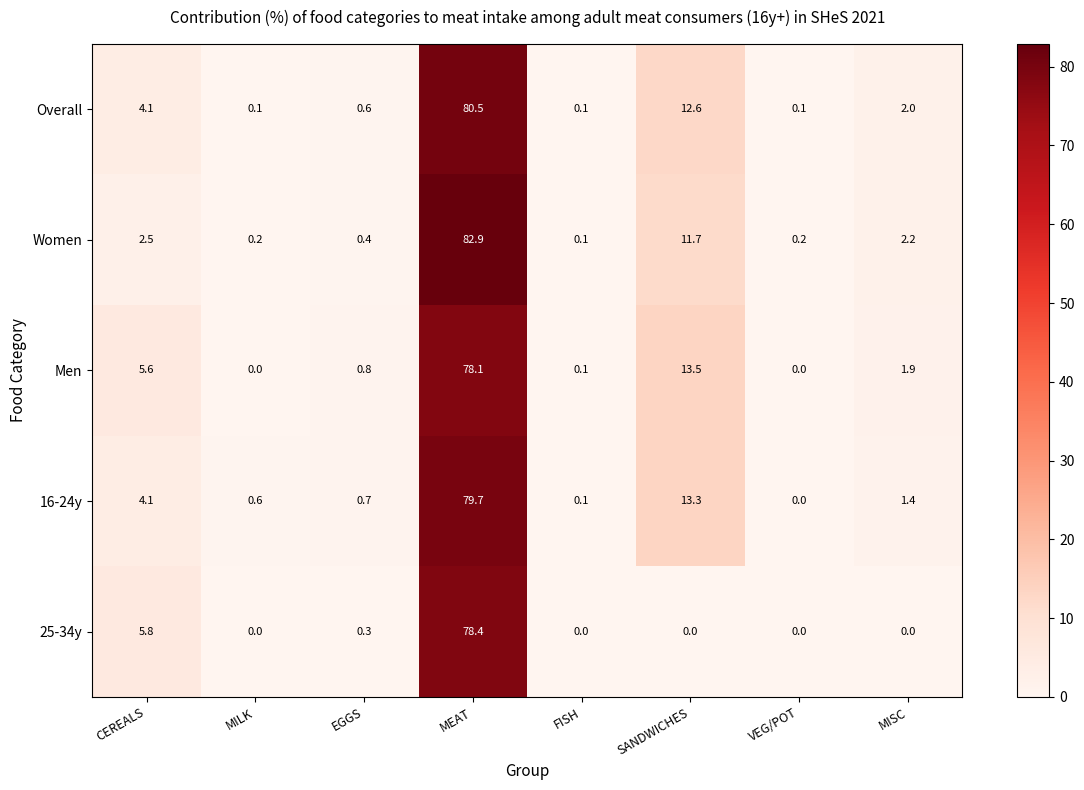

Which series changed the most between CEREALS and EGGS?

25-34y